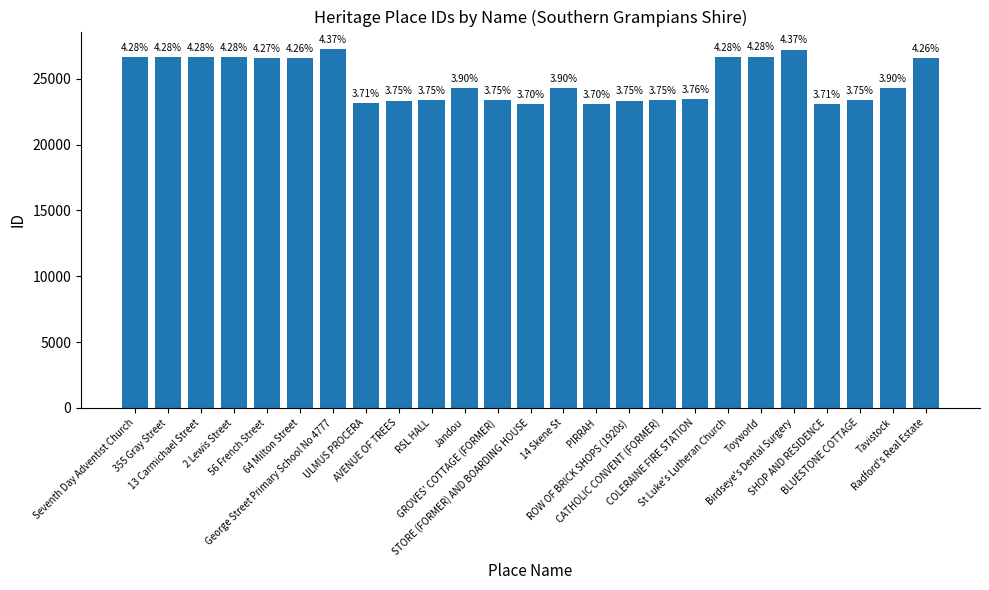

Are the bars grouped side by side (vs. stacked)?

No